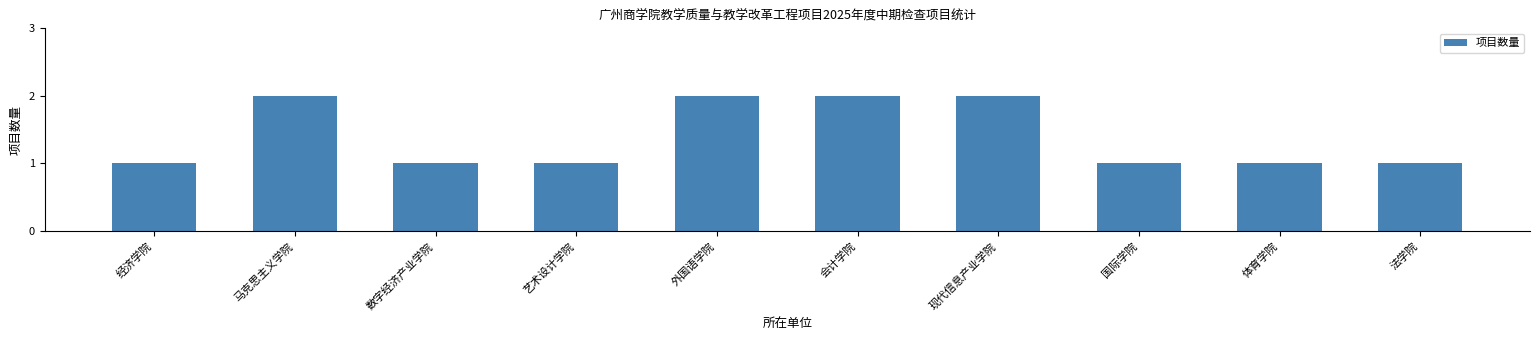

What is the sum of all values?

14